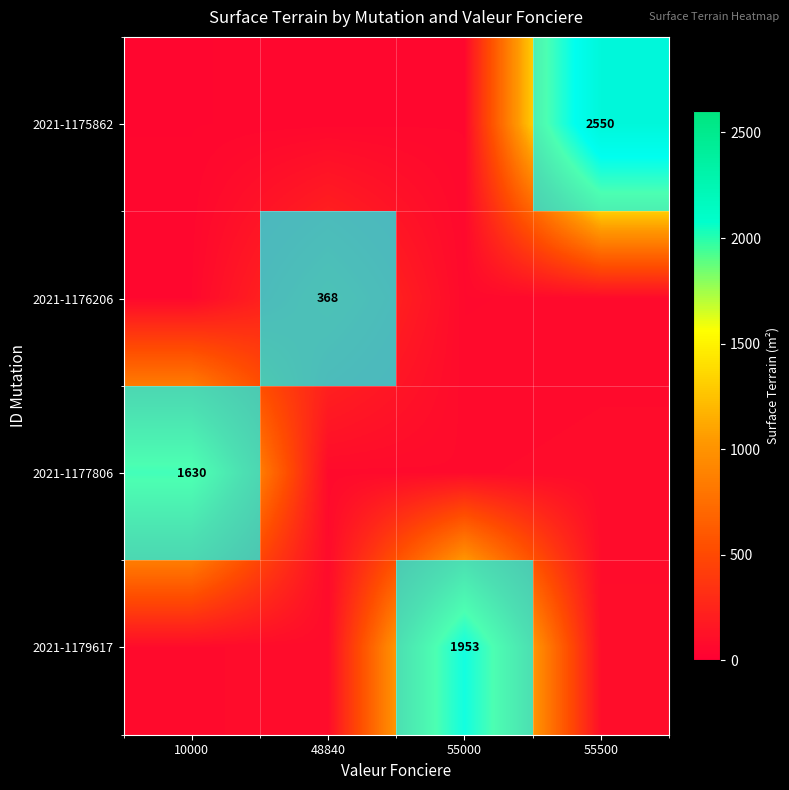

The 2021-1176206 series shows 78 at 48840. True or false?

False